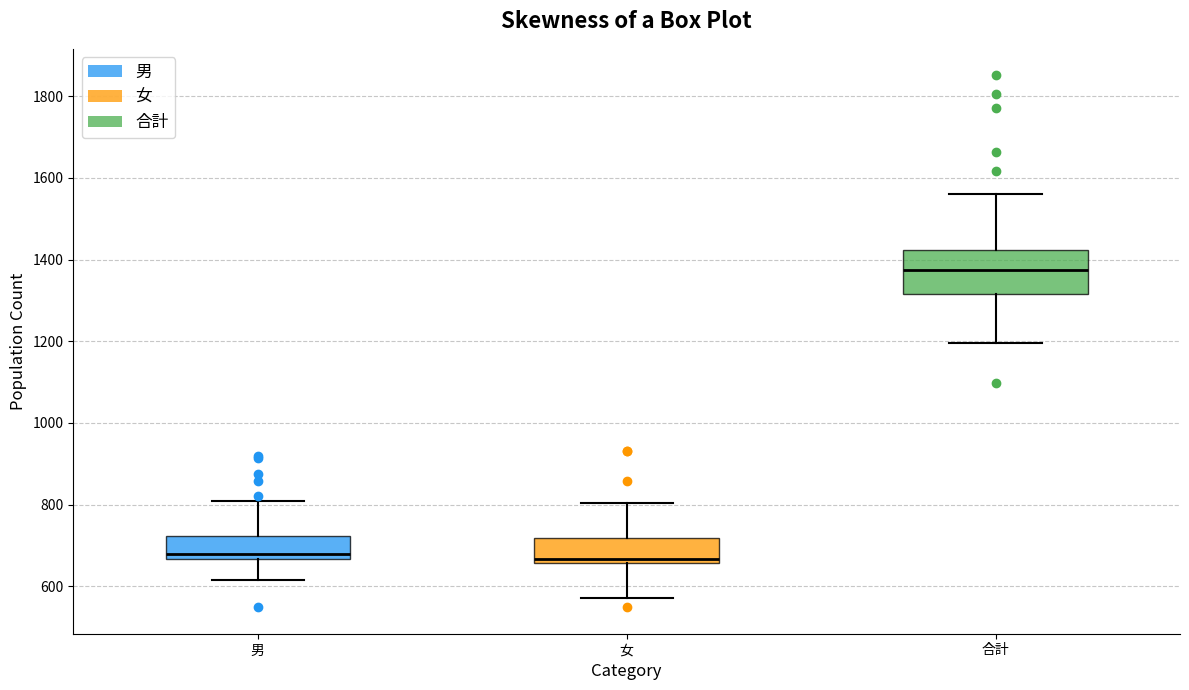

Reading left to right, transcribe this box plot: for each box, give where its median line is, the range the box spans, and where its two whiskers end, as read against the y-axis. The values are not printed on the chart, so give them approximately, as read against the axis.

男: median 680, box 660 to 720, whiskers 620 to 800
女: median 660 (just above the box's lower edge), box 660 to 720, whiskers 580 to 800
合計: median 1380, box 1320 to 1420, whiskers 1200 to 1560